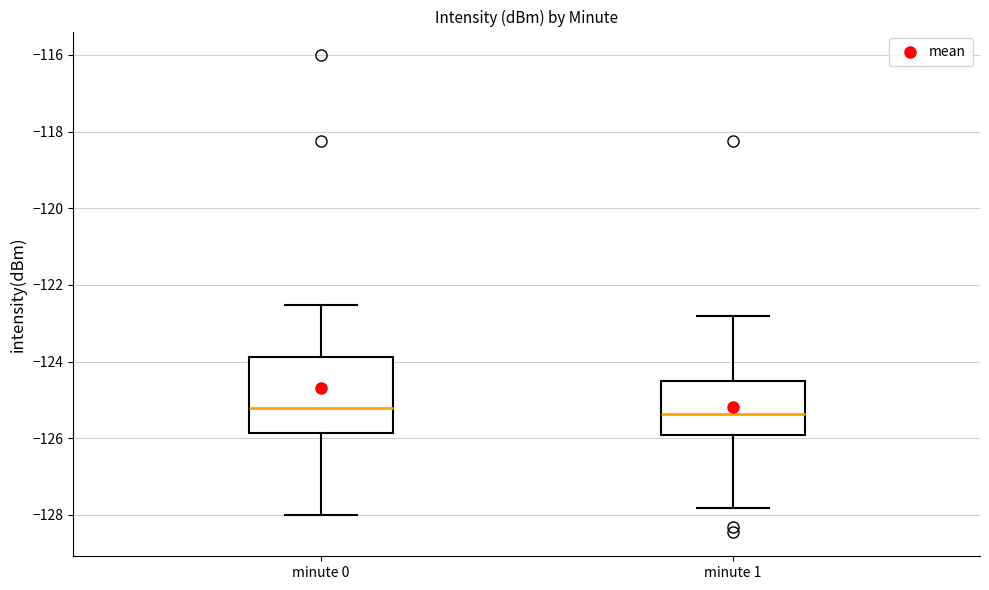

Reading left to right, transcribe this box plot: for each box, give where its median line is, the range the box spans, and where its two whiskers end, as read against the y-axis. The values are not printed on the chart, so give them approximately, as read against the axis.

minute 0: median -125.2, box -125.8 to -123.8, whiskers -128.0 to -122.6
minute 1: median -125.4, box -126.0 to -124.4, whiskers -127.8 to -122.8